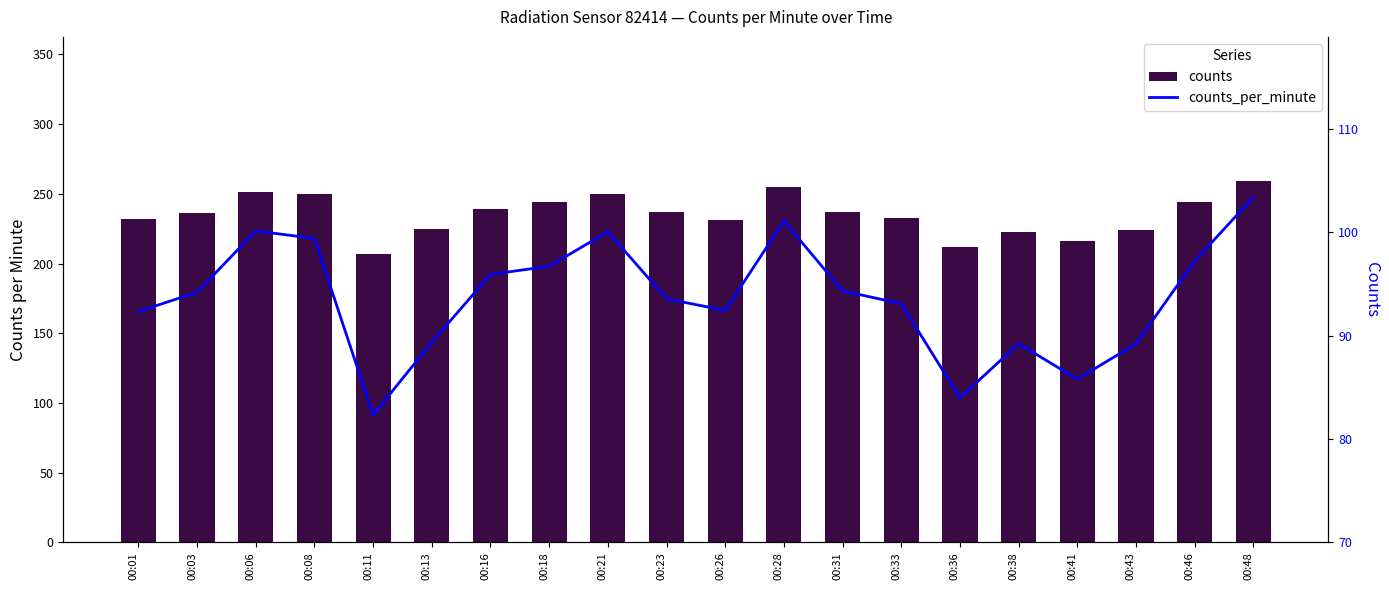

What is the spread (max minus min) of values at 00:36?

128.0